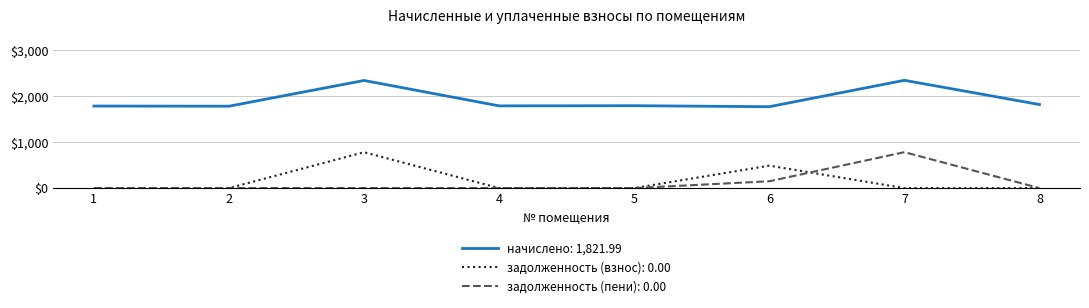

Rank the series at 6 from lowest to highest value.

задолженность (пени): 0.00, задолженность (взнос): 0.00, начислено: 1,821.99